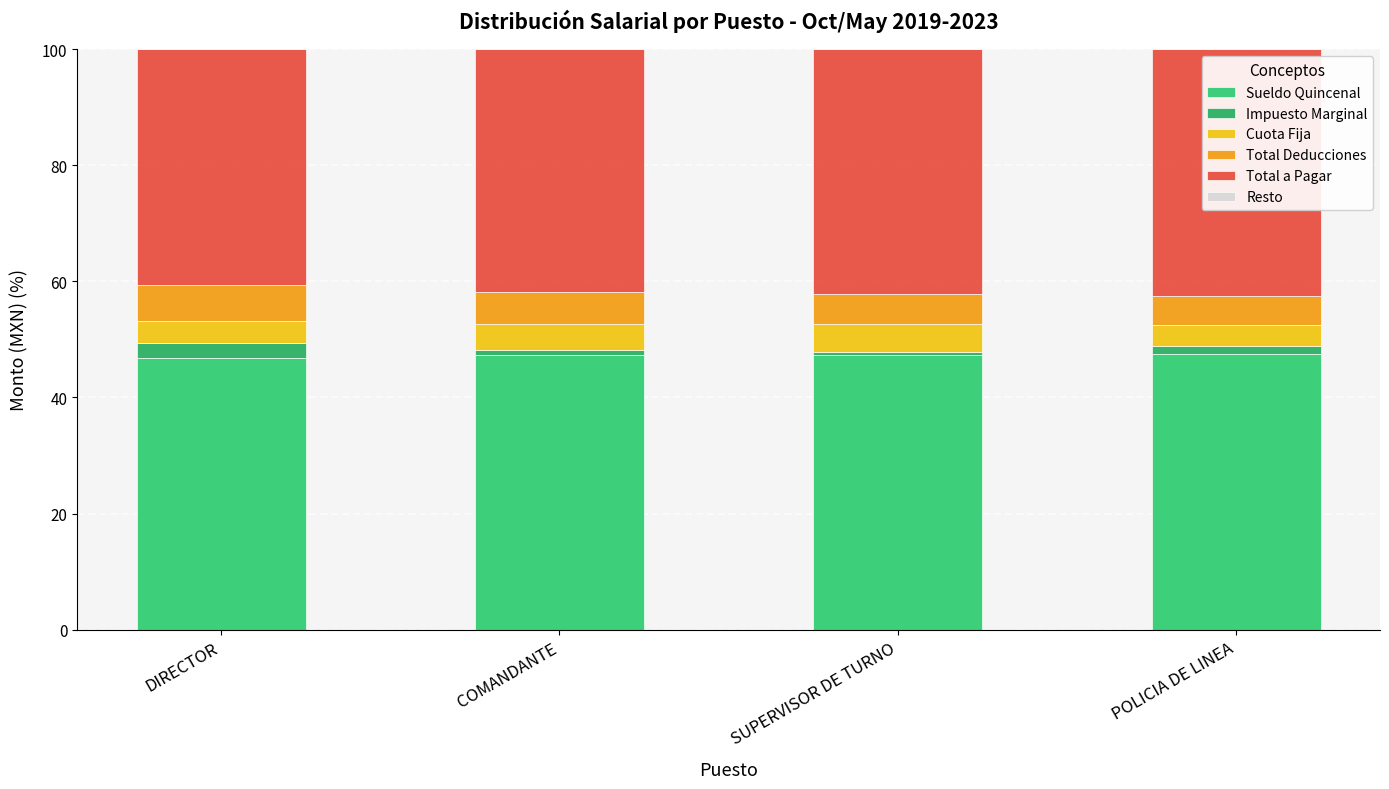

The Total Deducciones series shows 5.5 at COMANDANTE. True or false?

True